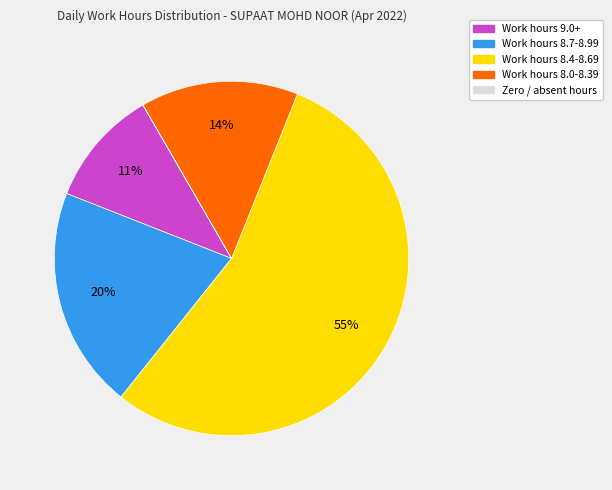

Does any single category account for the majority?

Yes